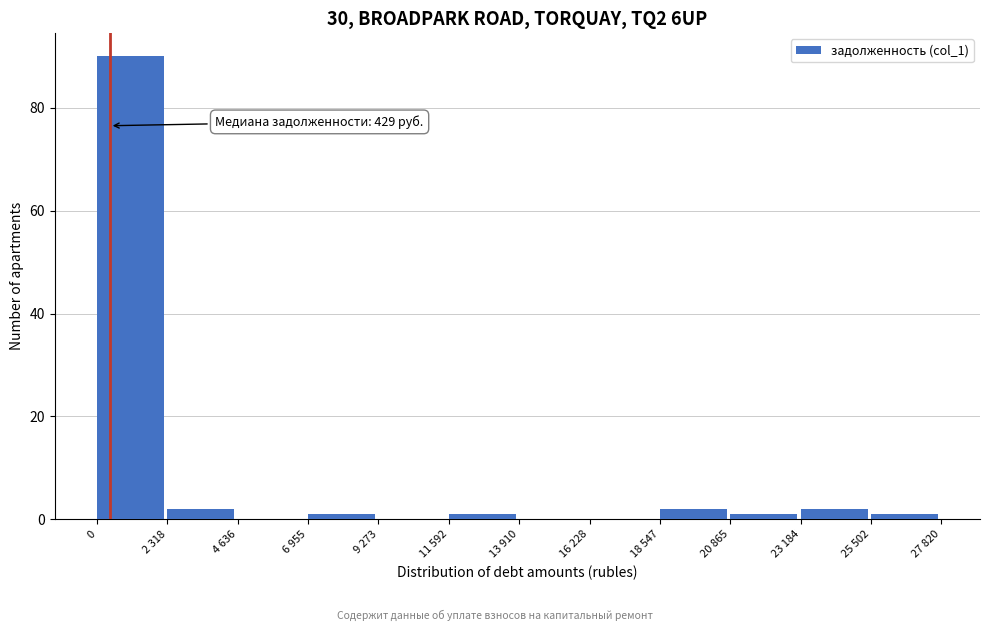

Reading left to right, transcribe all the data shown in this chart.

0=90	2 318=2	4 636=0	6 955=1	9 273=0	11 592=1	13 910=0	16 228=0	18 547=2	20 865=1	23 184=2	25 502=1